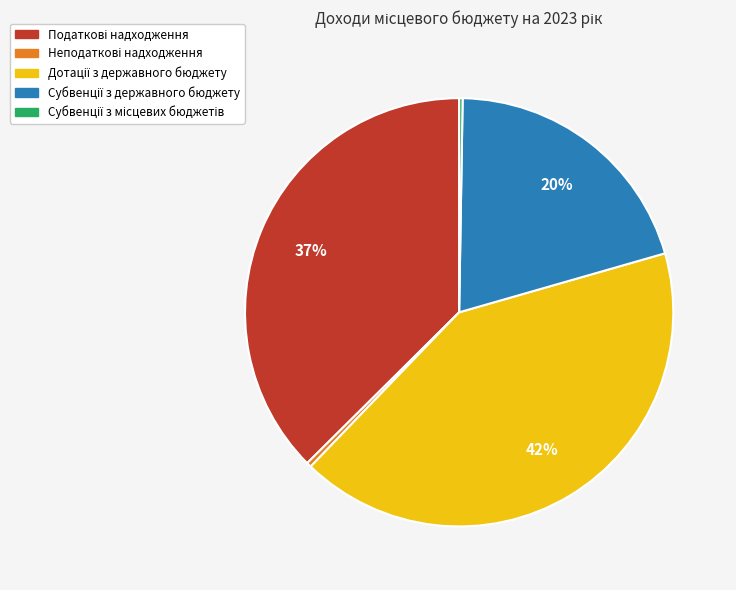

Is there a majority slice in this chart?

No